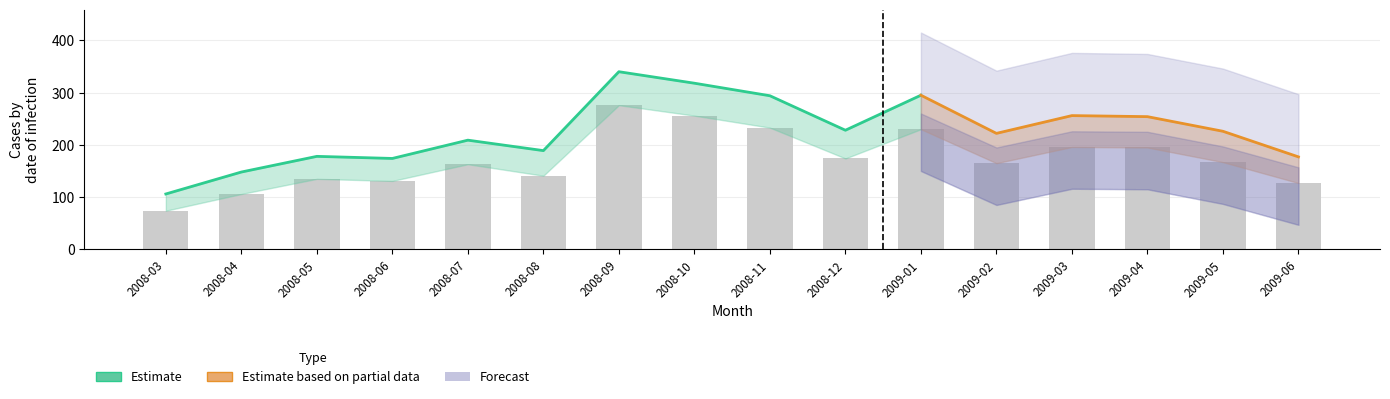

What is the total value across all series at 2009-05?

167